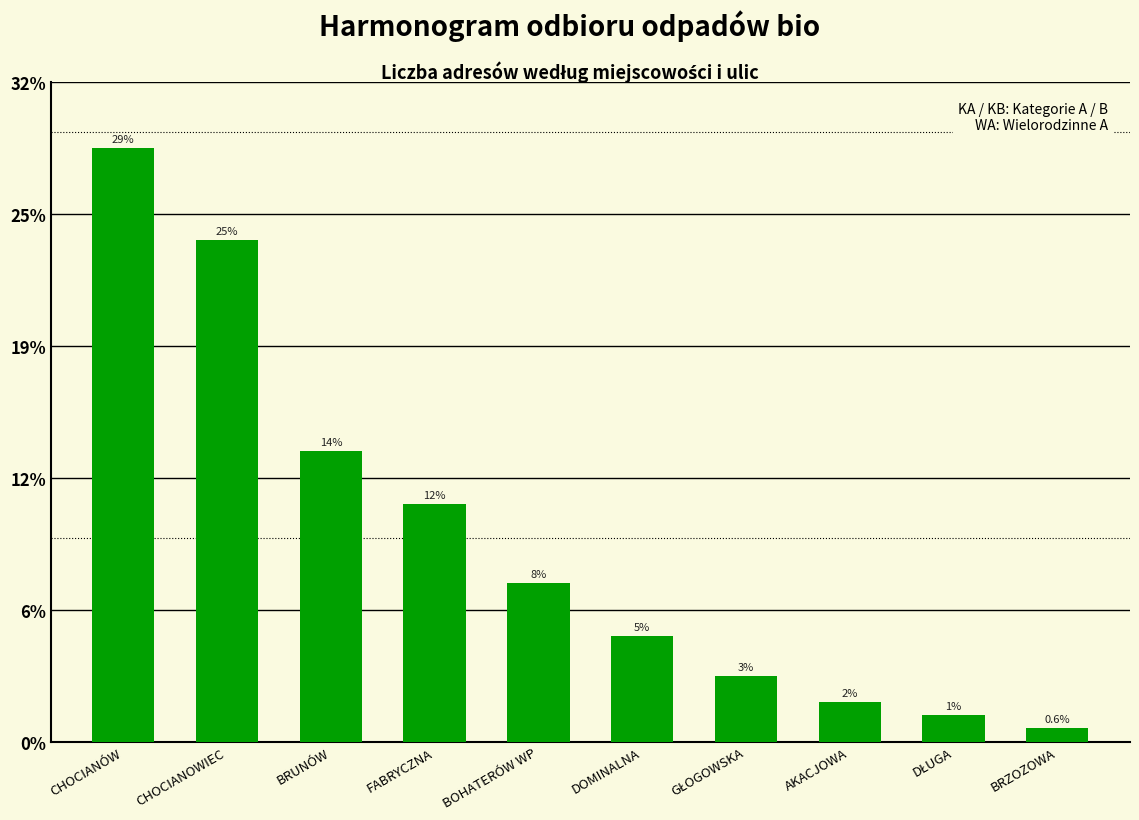

Are the bars horizontal?

No